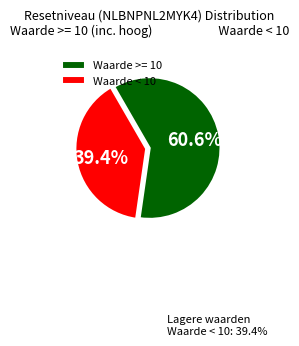

Which has a higher value, Waarde < 10 or Waarde >= 10?

Waarde >= 10